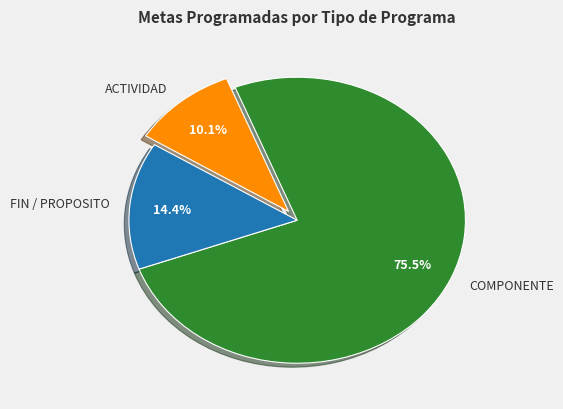

Count the number of slices in the pie.

3